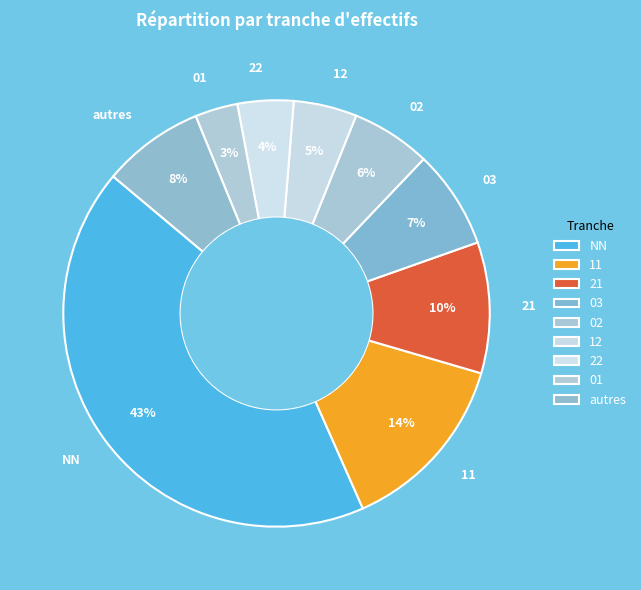

How many segments does this pie chart have?

9